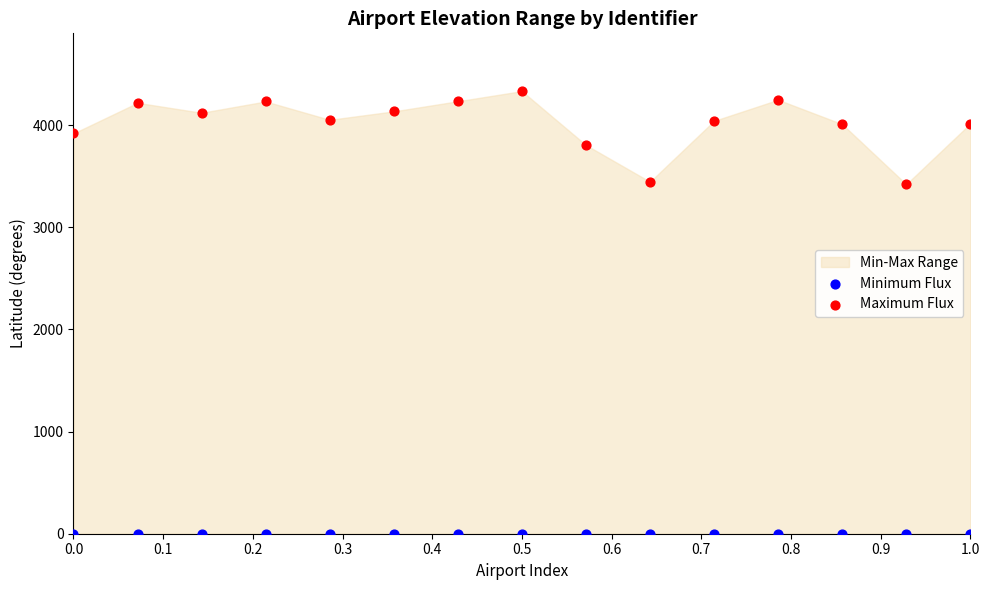

Which series contains the lowest Y value?

Minimum Flux